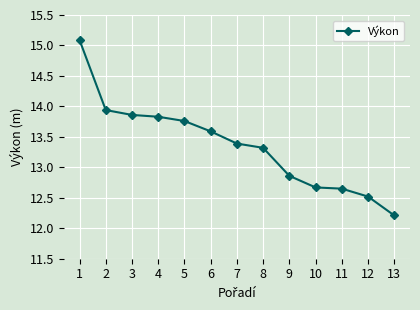

What is the difference between the maximum and minimum values?

2.9